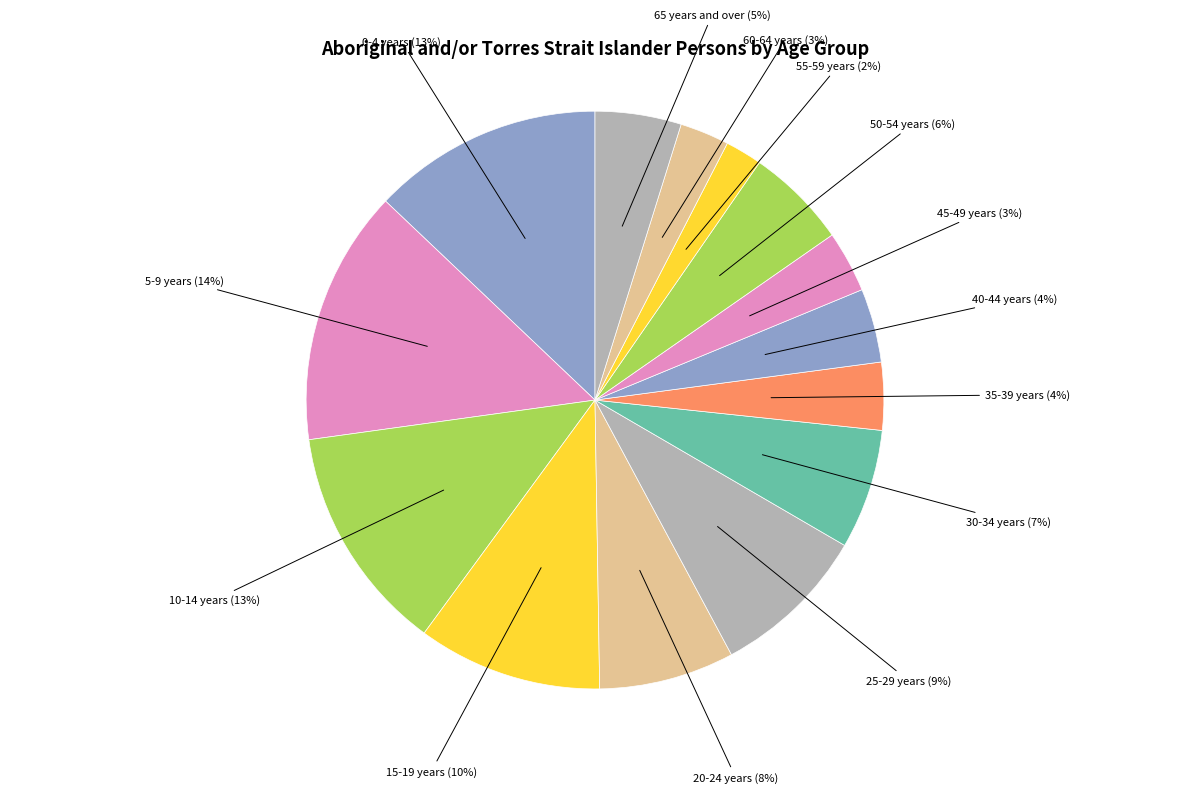

Which slice is the smallest?

55-59 years